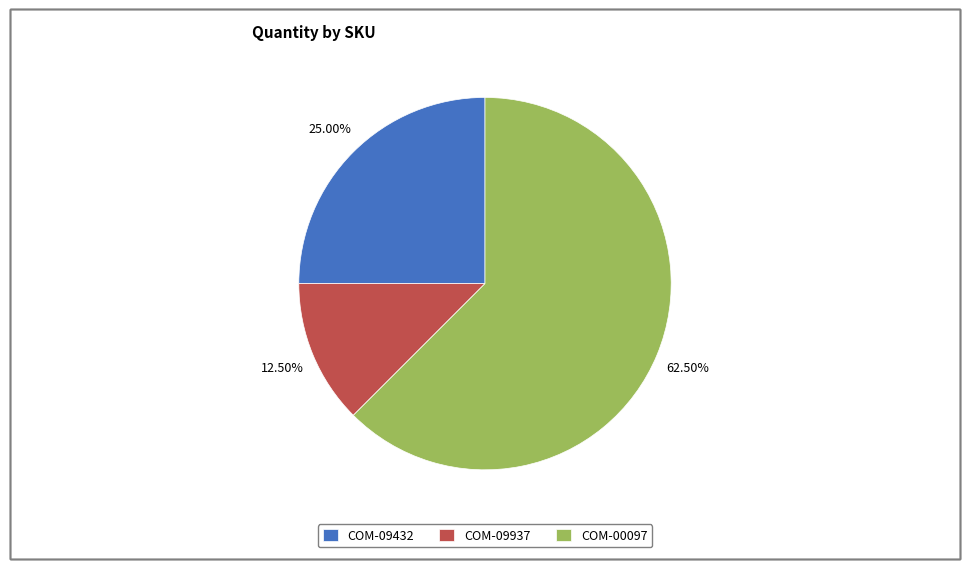

Combined, what portion of the pie is COM-09432 and COM-00097?

87.5%